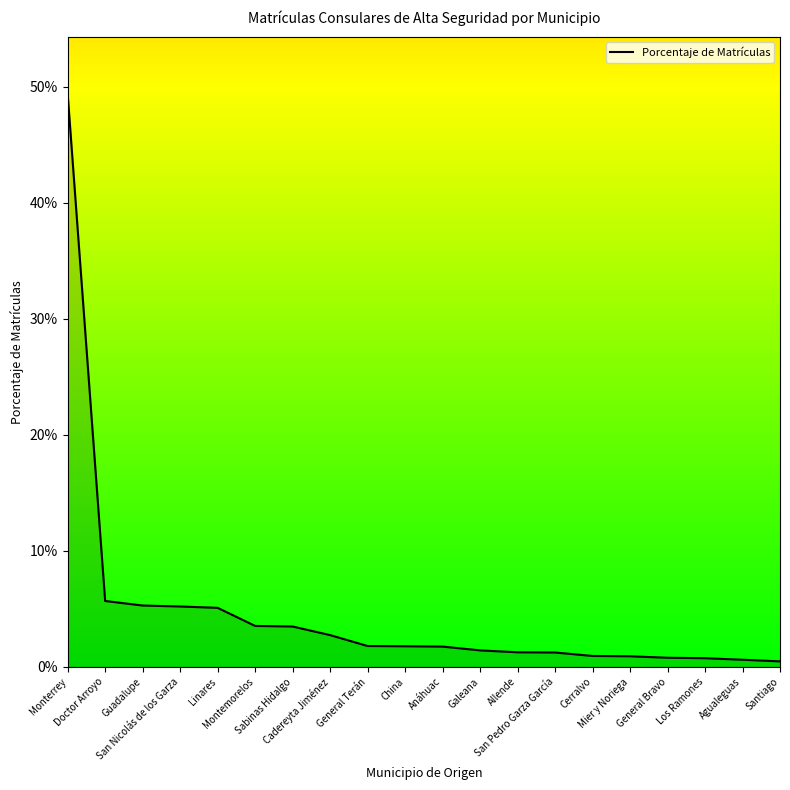

What is the sum of the values at Guadalupe and General Bravo?

0.1